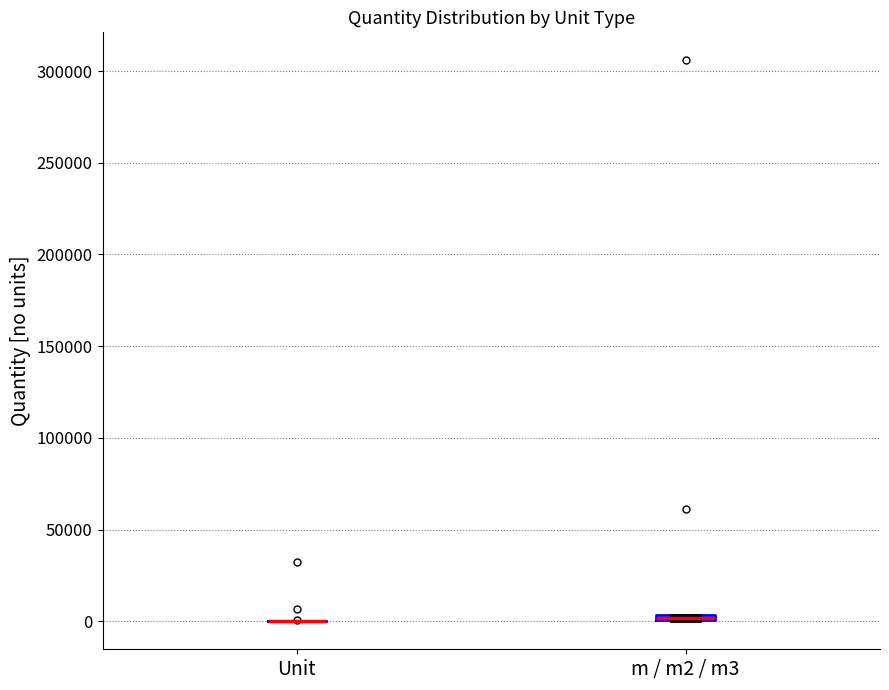

Where is the upper edge of the box for m / m2 / m3 on the y-axis? The values are not printed on the chart, so give them approximately, as read against the axis.

5000